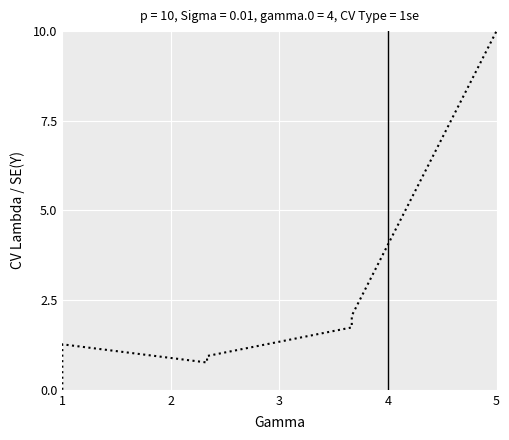

Count the number of values greater than 1.

6